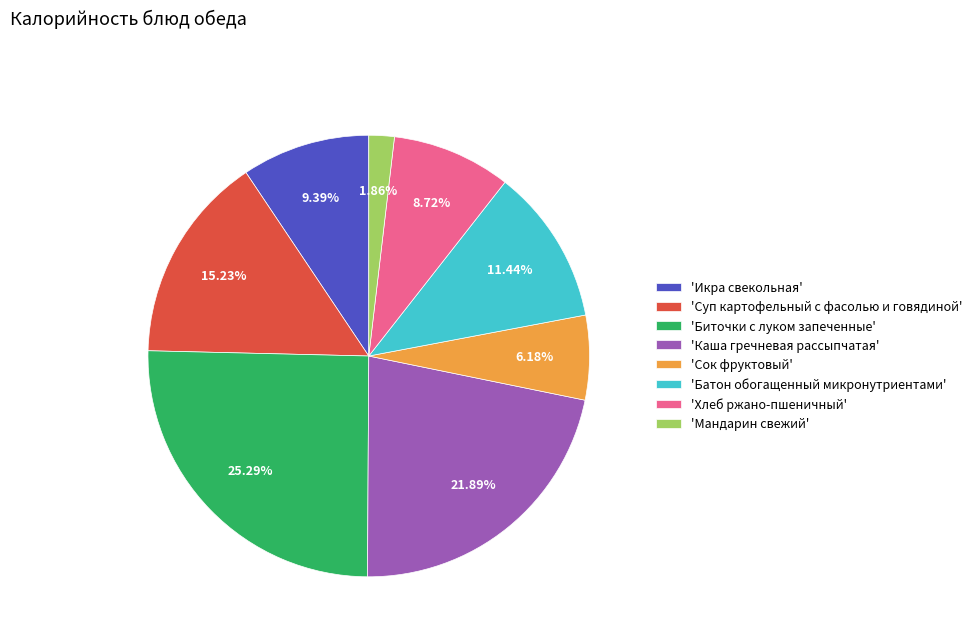

Combined, do 'Мандарин свежий' and 'Сок фруктовый' account for over 50%?

No